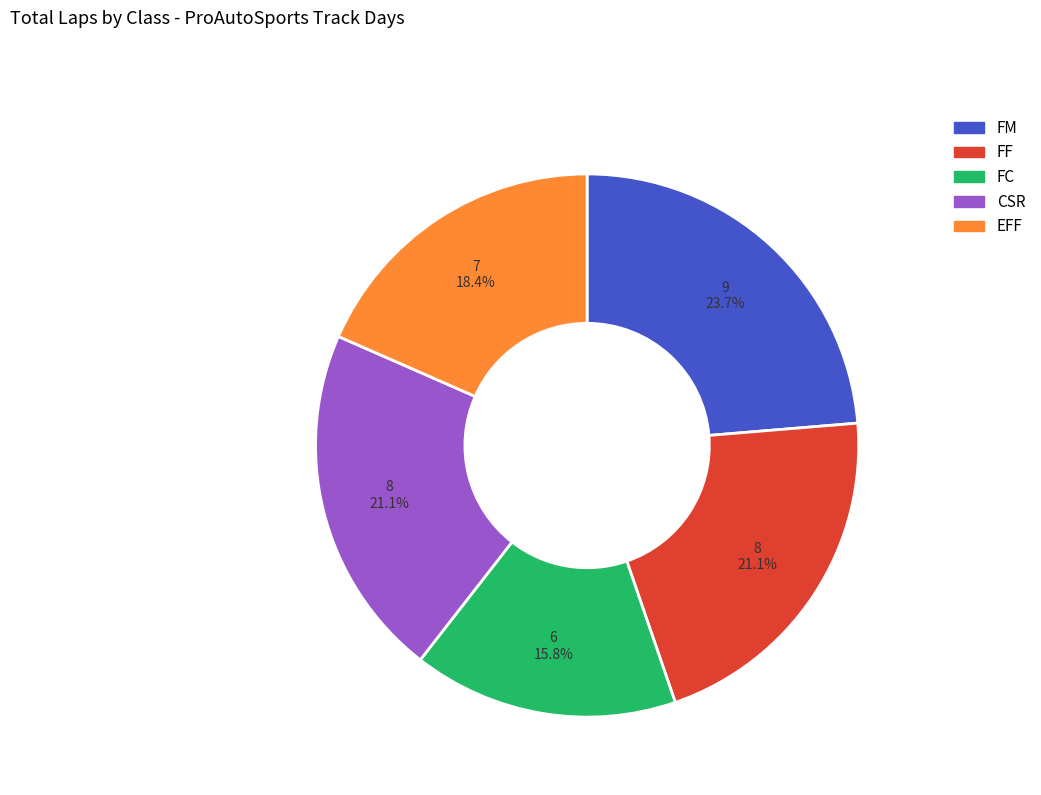

Is it true that FM is 24% of the pie?

True